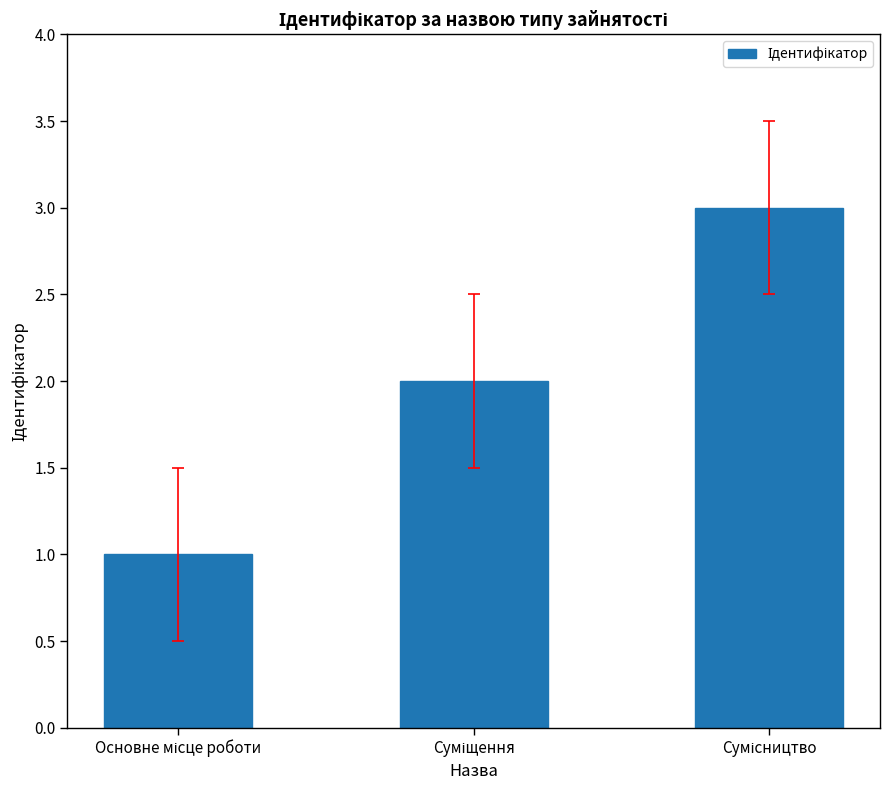

What is the sum of all values?

6